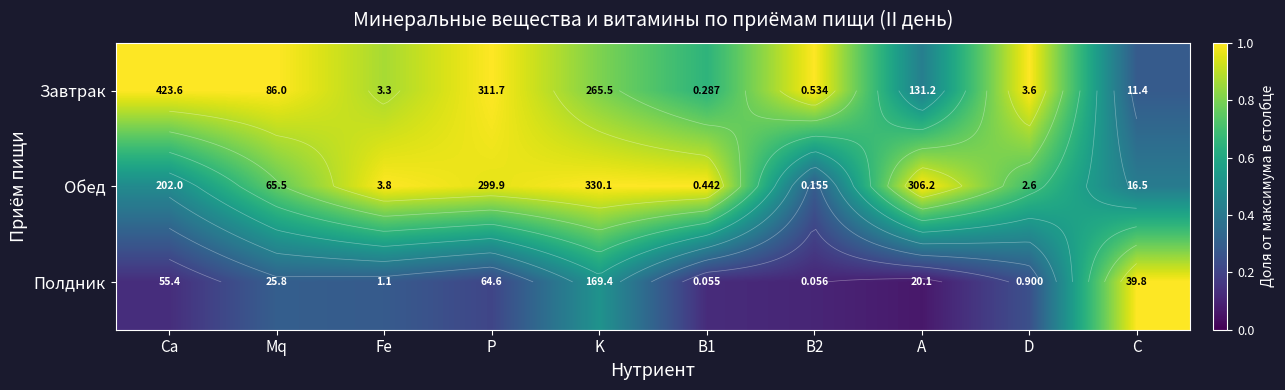

What is the minimum value shown in the chart?

0.1